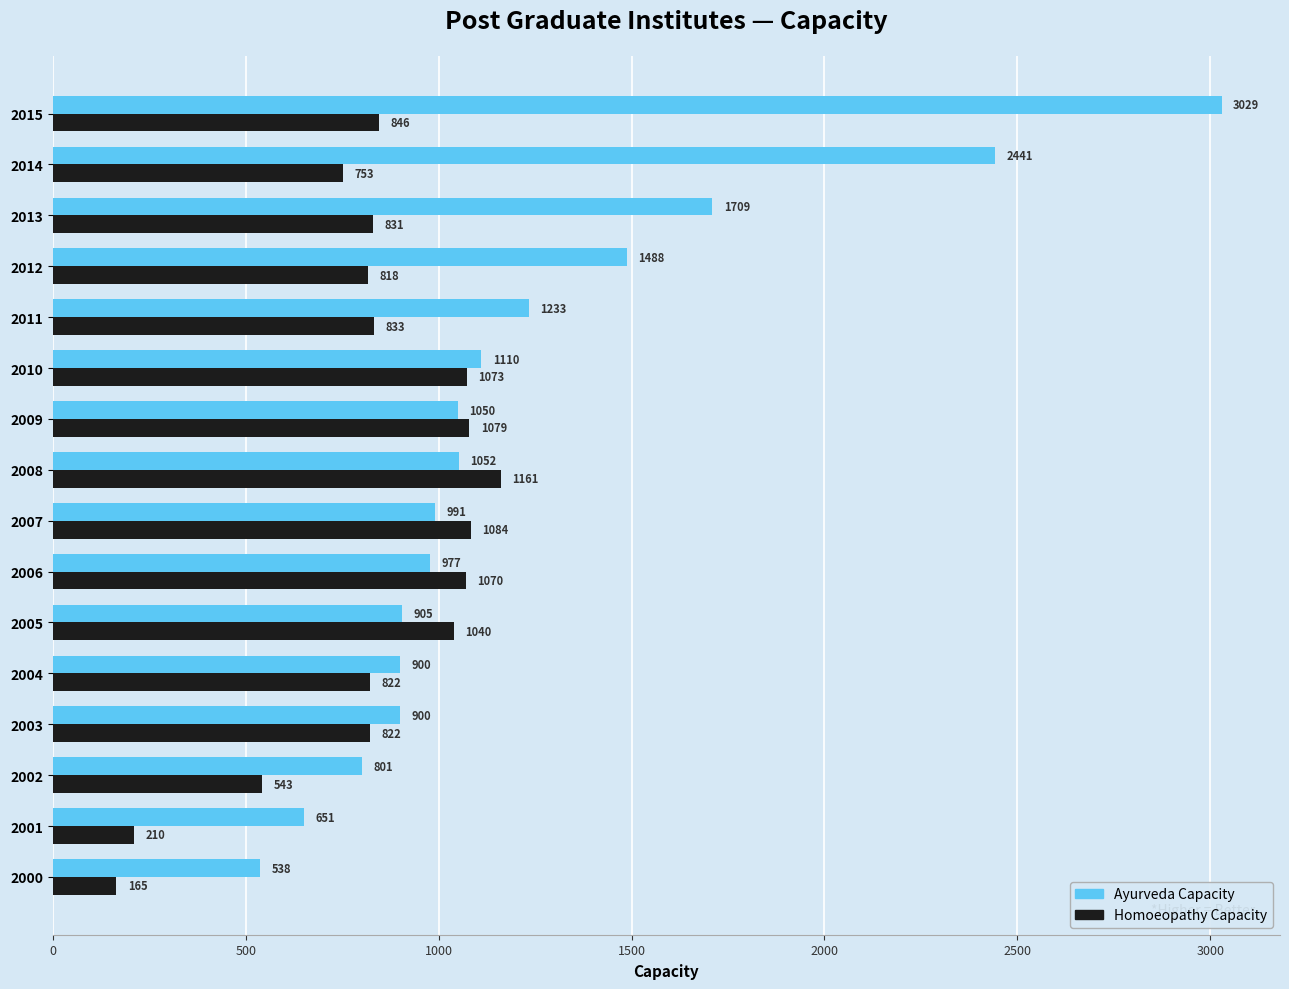

What is the difference between the maximum and second lowest values in the Ayurveda Capacity series?

2378